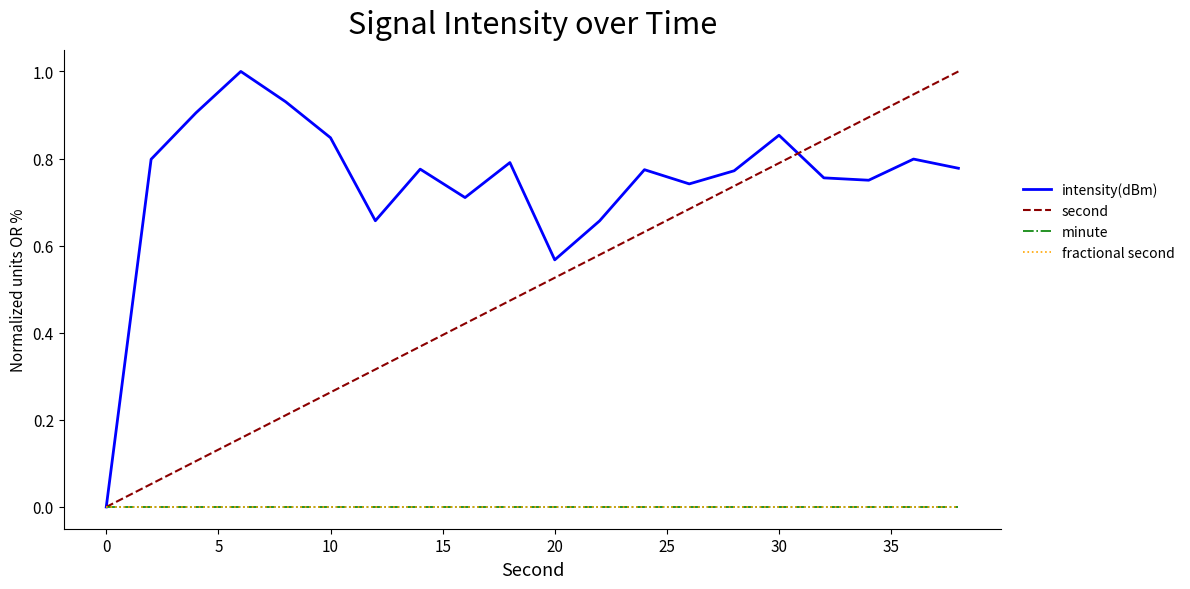

At which label does intensity(dBm) reach its minimum?

0